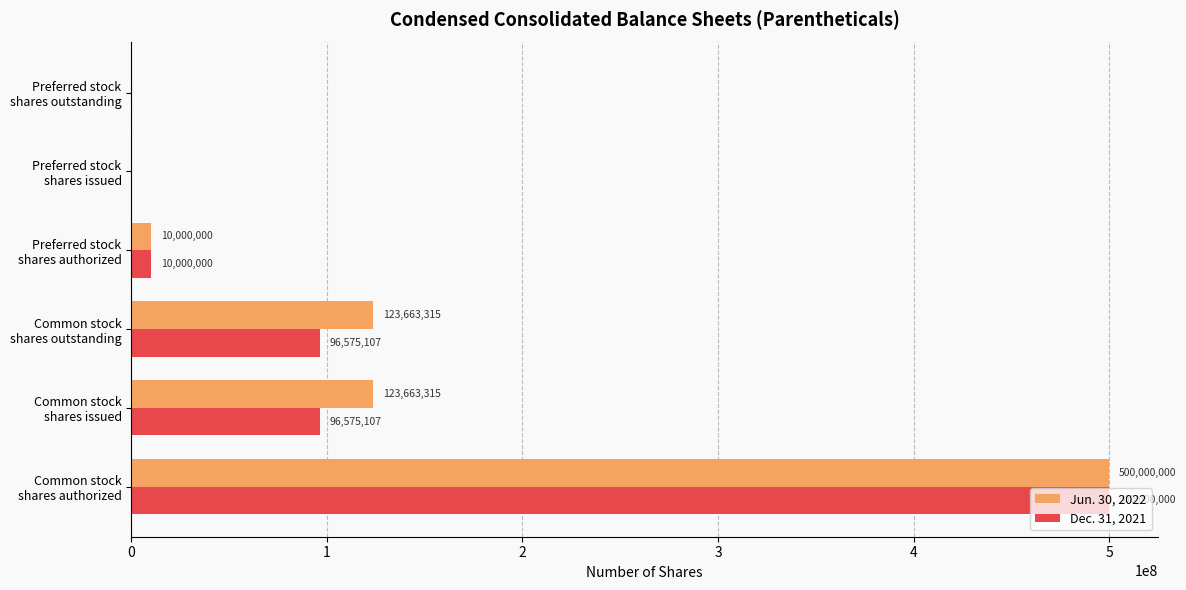

What is the greatest value displayed?

500000000